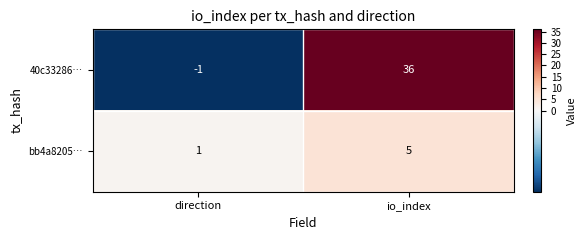

The value of bb4a8205… at direction is 0. True or false?

False